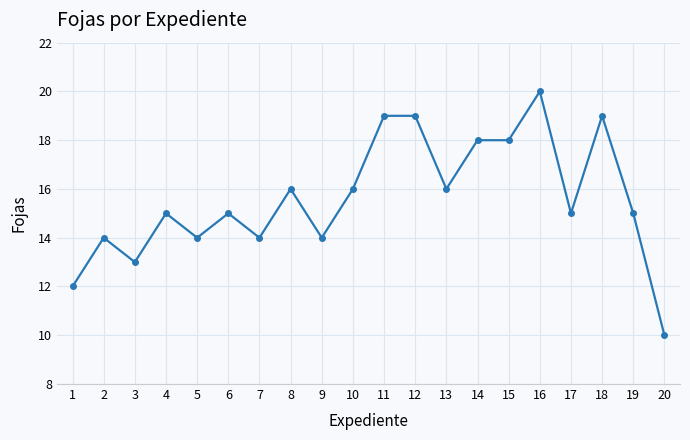

Approximately how many times larger is the value at 7 compared to 16?

0.7